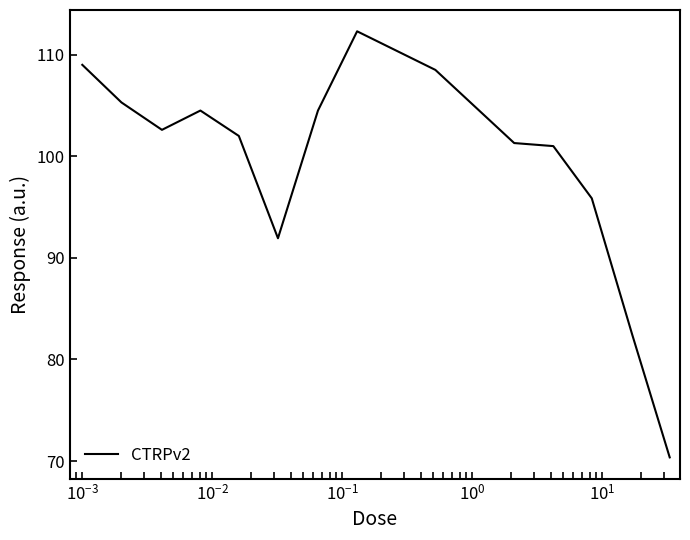

What is the smallest value displayed?

70.4